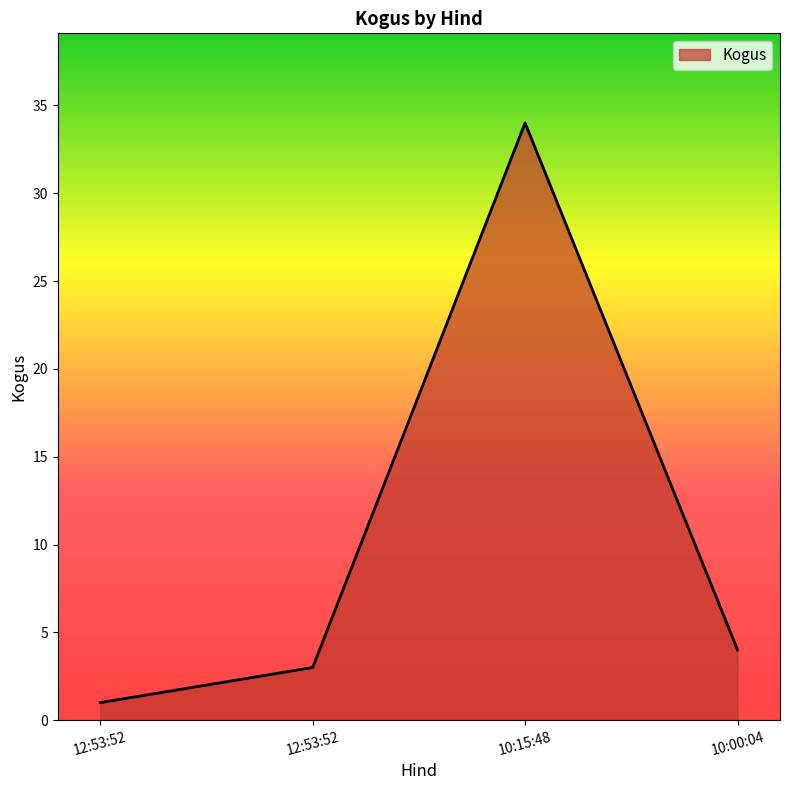

True or false: there are more than 1 points higher than both neighbors.

False